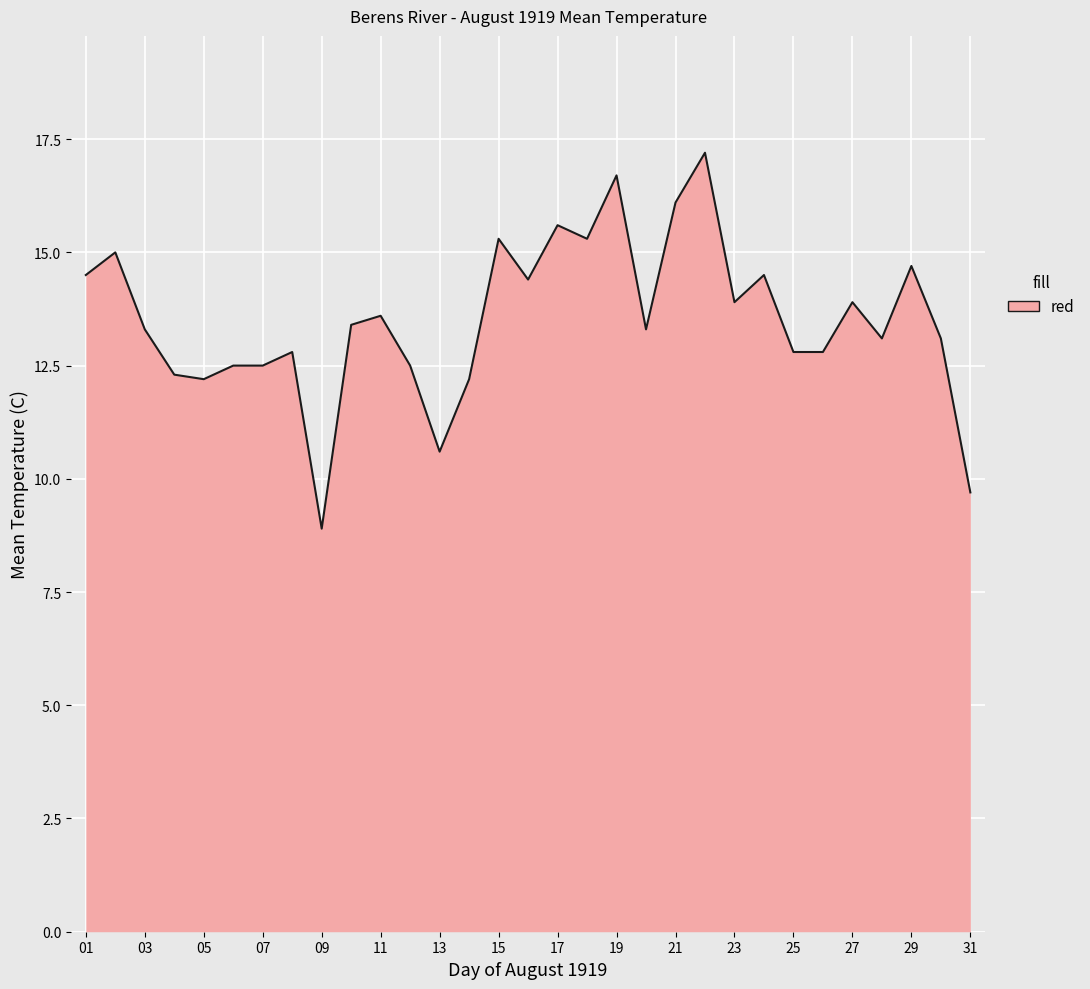

What is the minimum value shown in the chart?

8.9